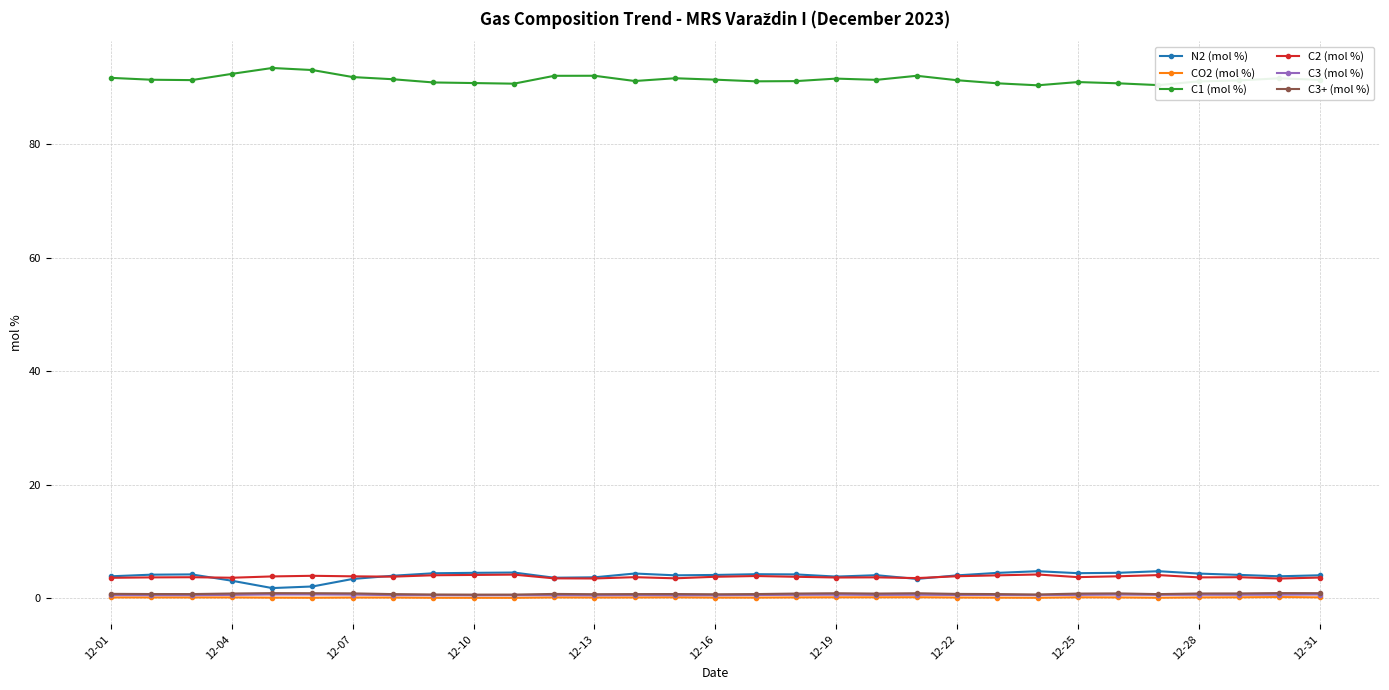

True or false: CO2 (mol %) and C2 (mol %) cross at least once.

False